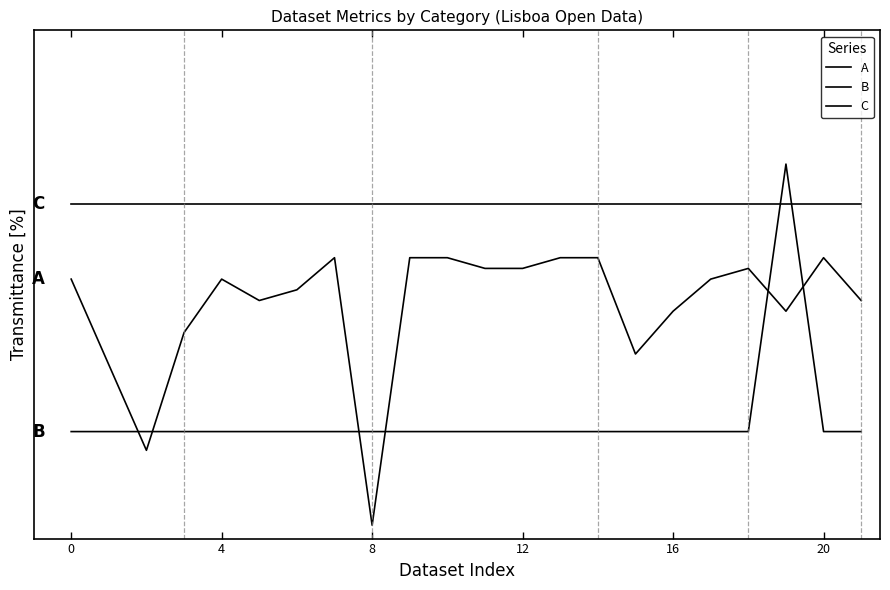

True or false: A has more than 2 interior local peaks.

True